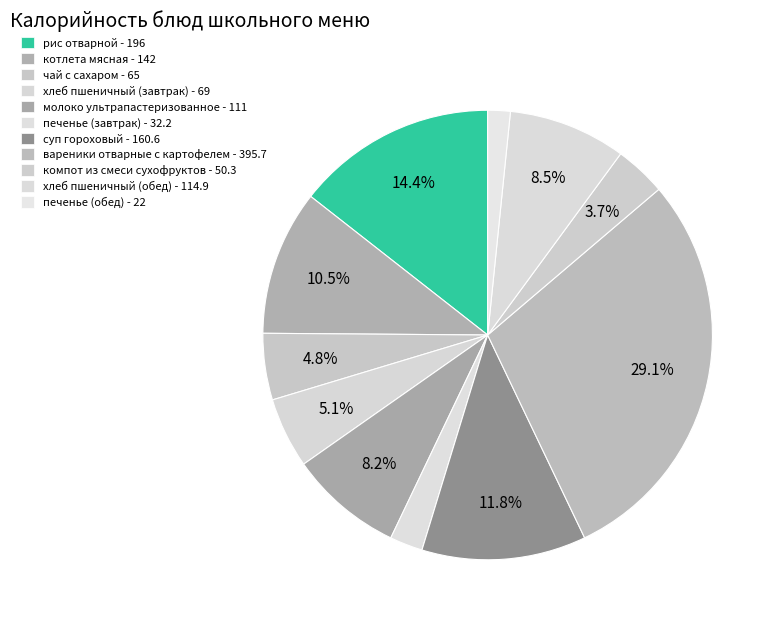

To the nearest percent, what is the difference between the largest and smallest slice percentages?

28%